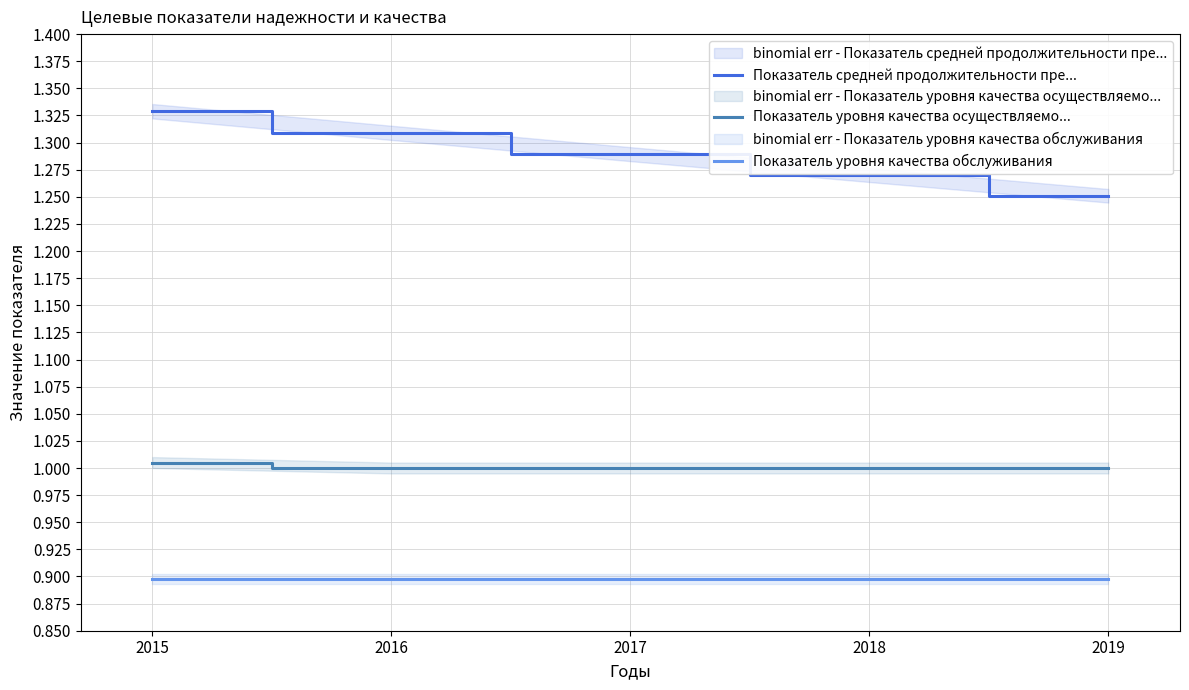

Does the chart have visible grid lines?

Yes